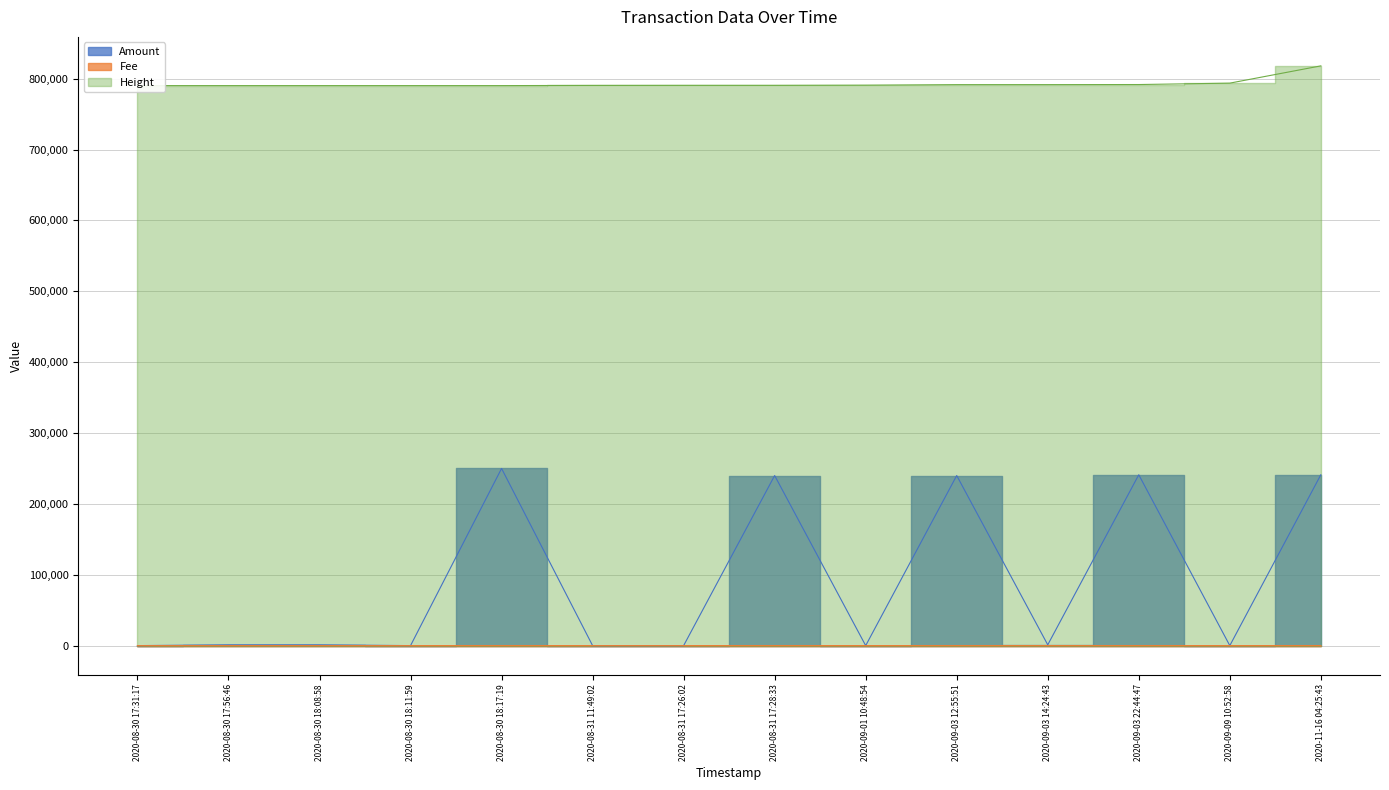

How many positive values does the Fee series have?

13